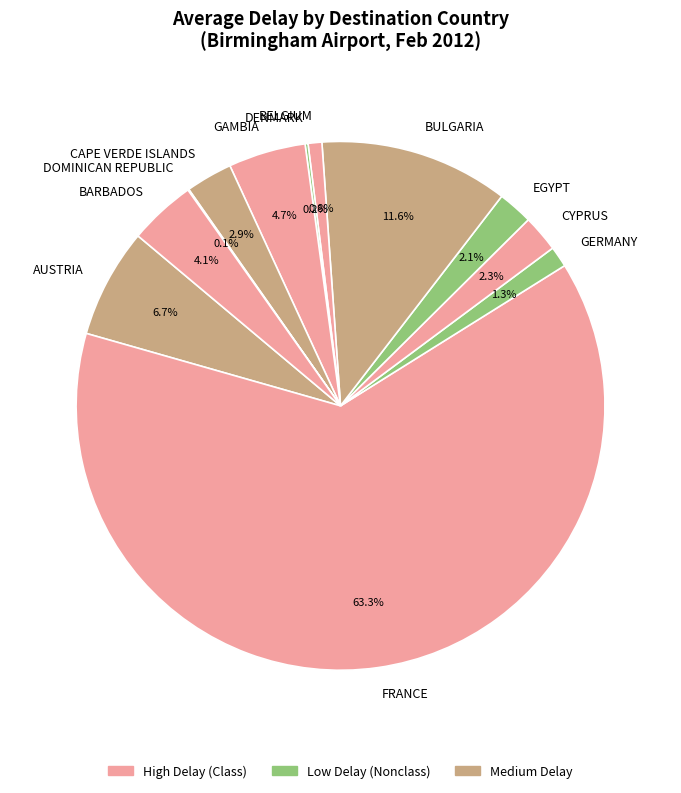

Which slice is the largest?

FRANCE